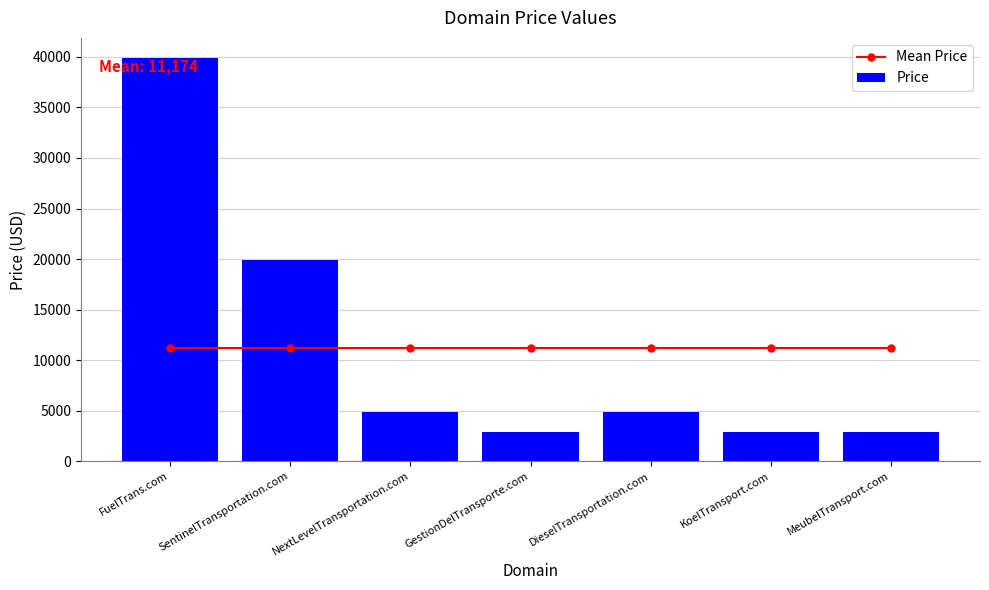

Which series has the largest total across all categories?

Mean Price